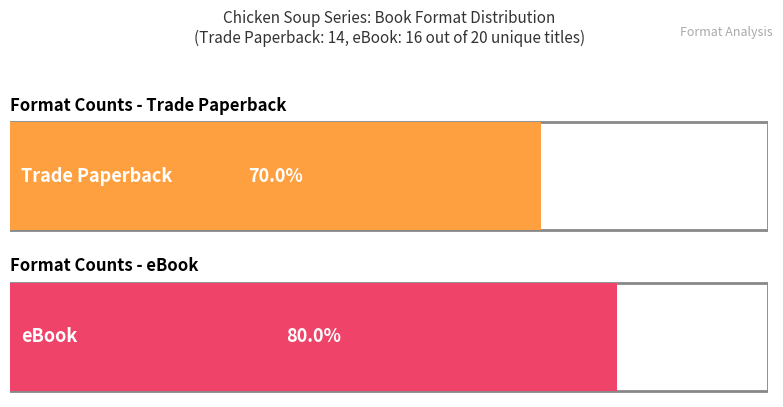

What is the maximum value shown in the chart?

16